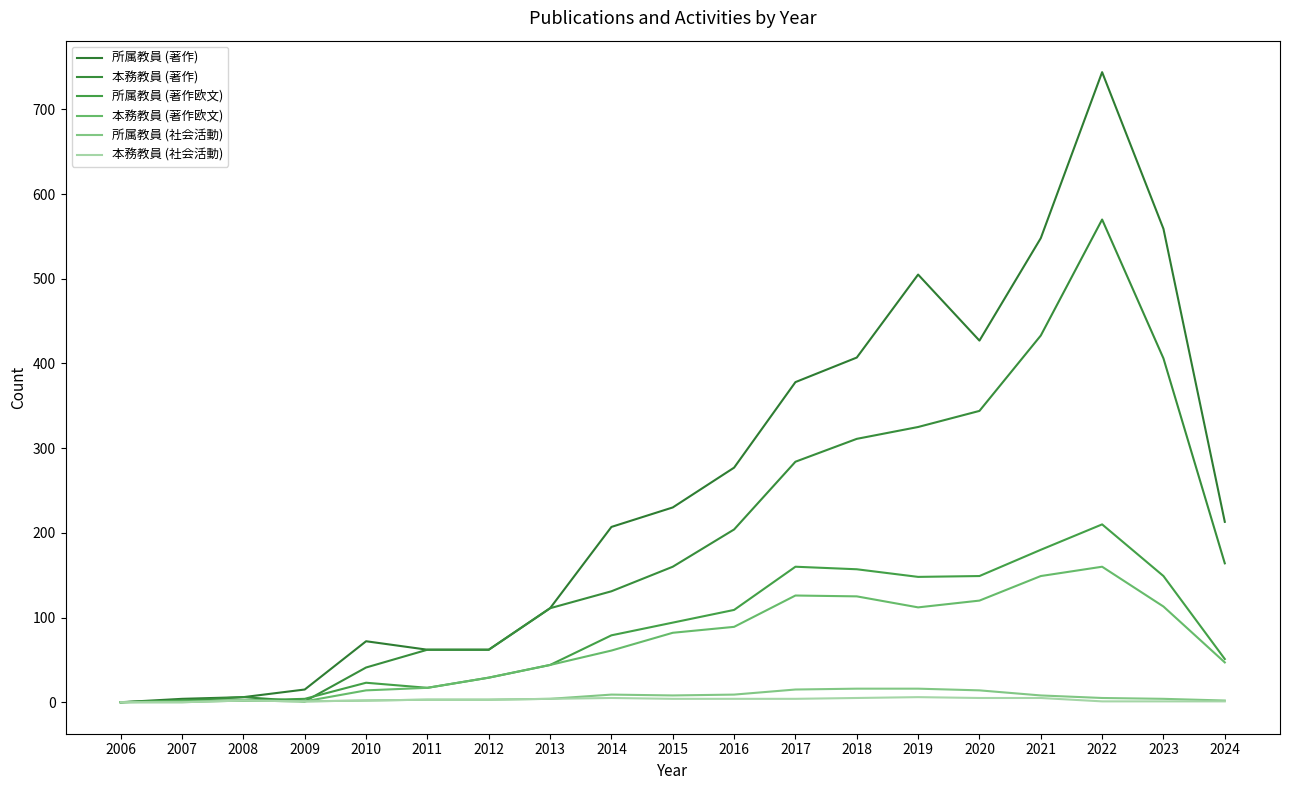

What is the average value of the 所属教員 (社会活動) series?

6